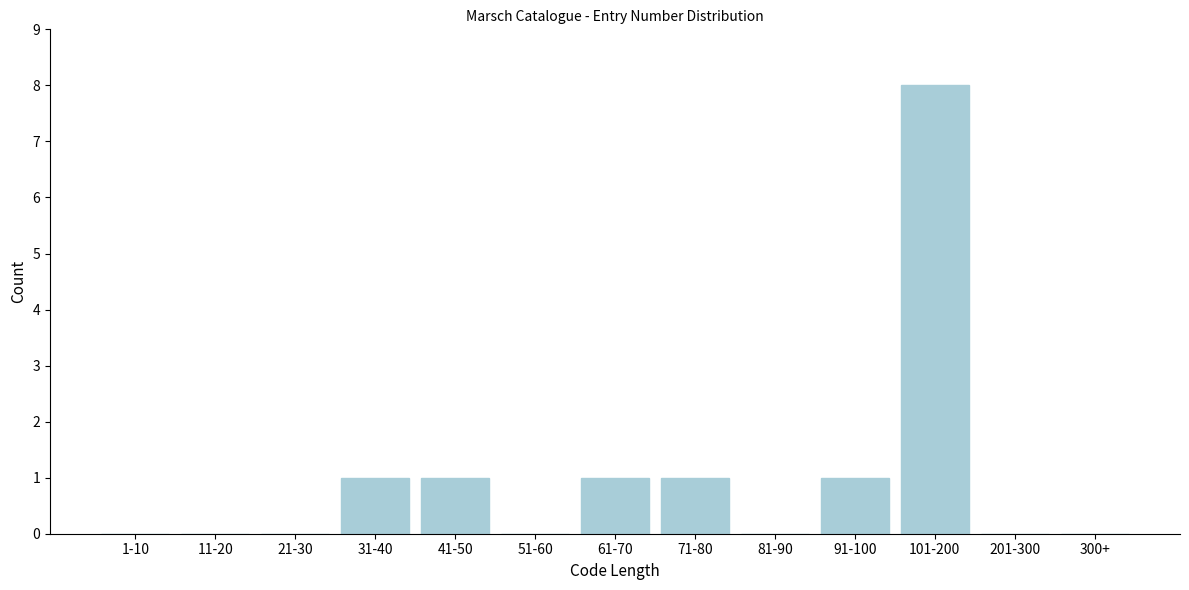

Reading left to right, what are all the values shown in this chart?

1-10=0	11-20=0	21-30=0	31-40=1	41-50=1	51-60=0	61-70=1	71-80=1	81-90=0	91-100=1	101-200=8	201-300=0	300+=0